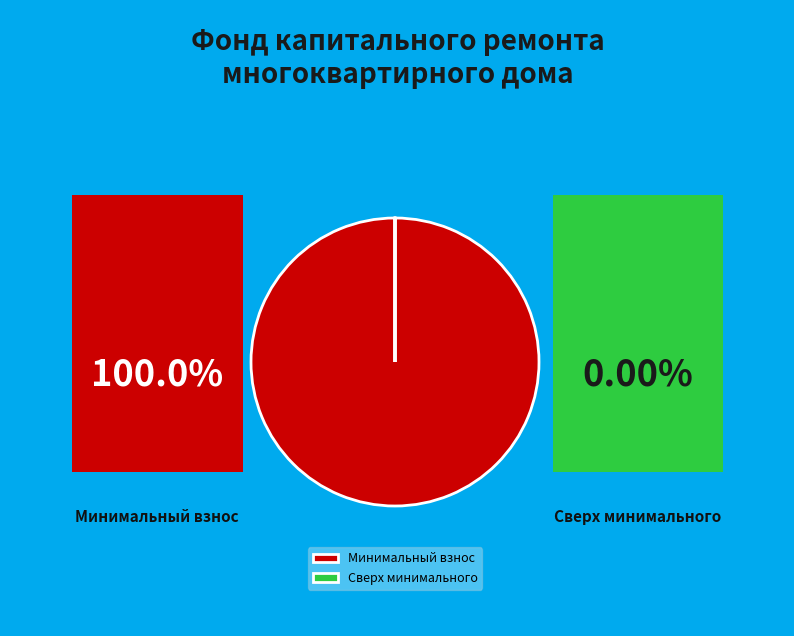

Is it true that Минимальный взнос is 100% of the pie?

True